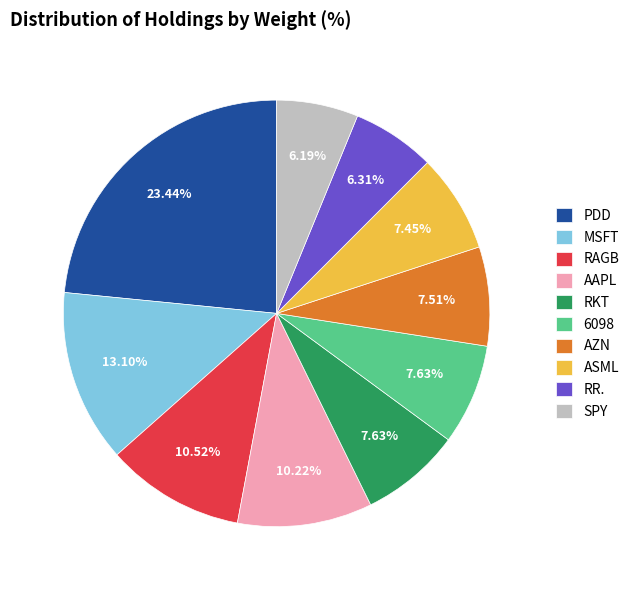

How many slices are in this pie chart?

10